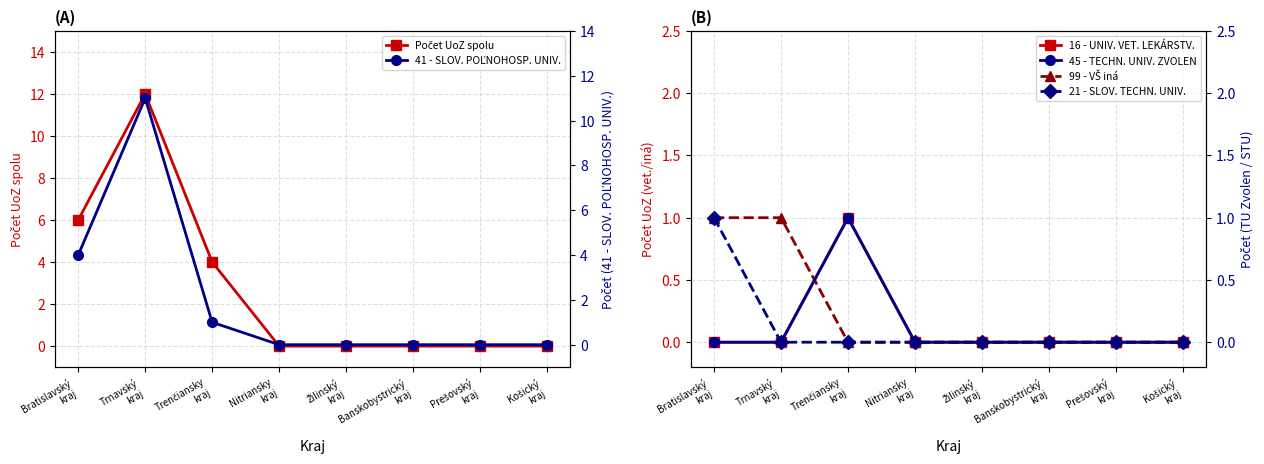

What is the label of the 4th point from the right?

Žilinský
kraj